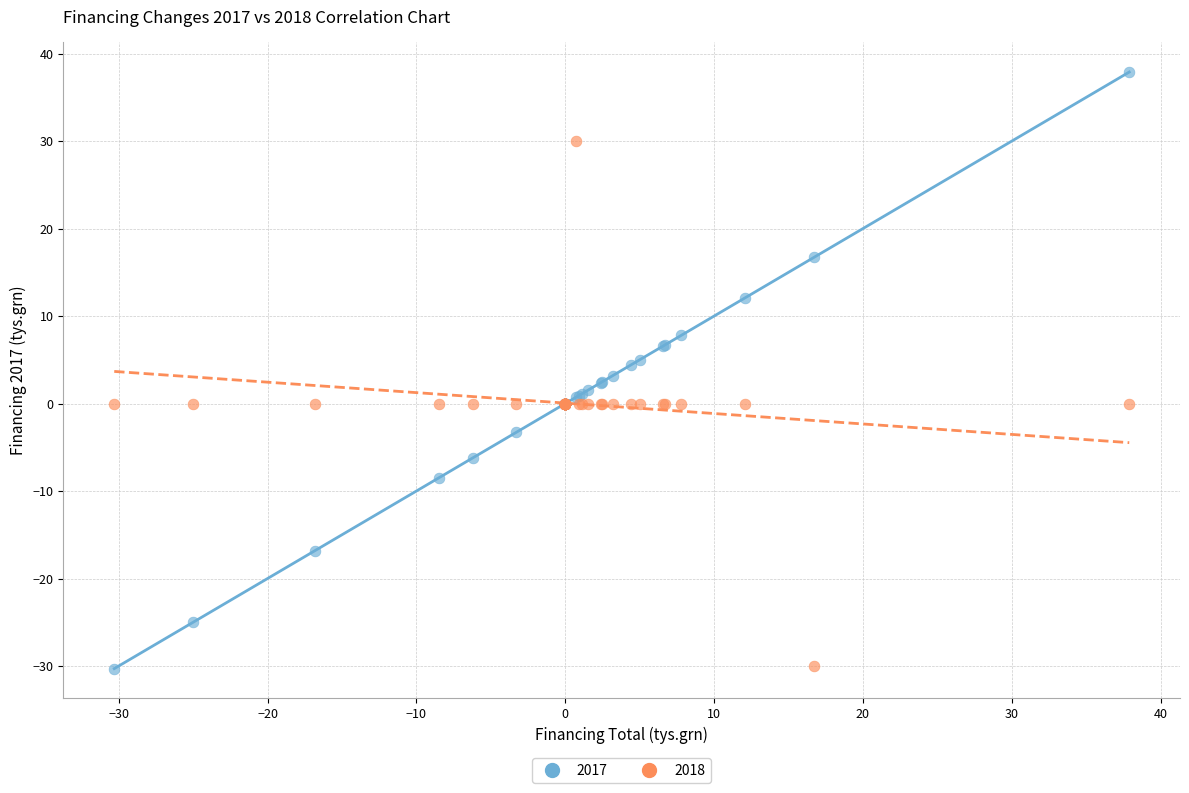

Which series contains the highest Y value?

2017